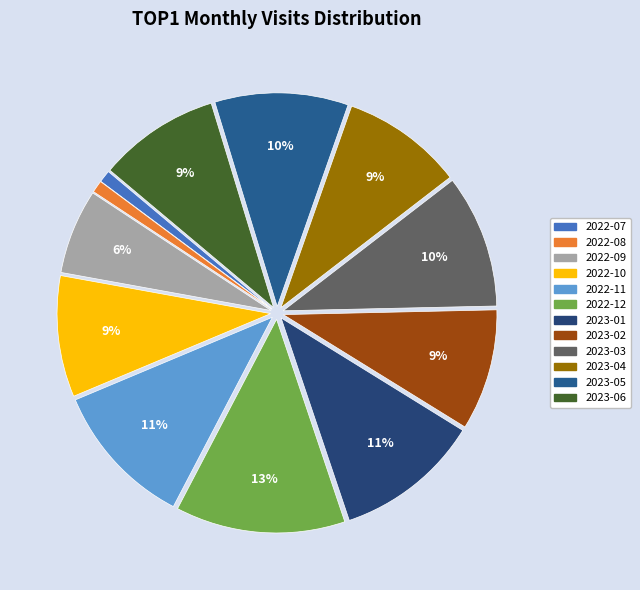

Is there any slice that represents more than half of the pie?

No